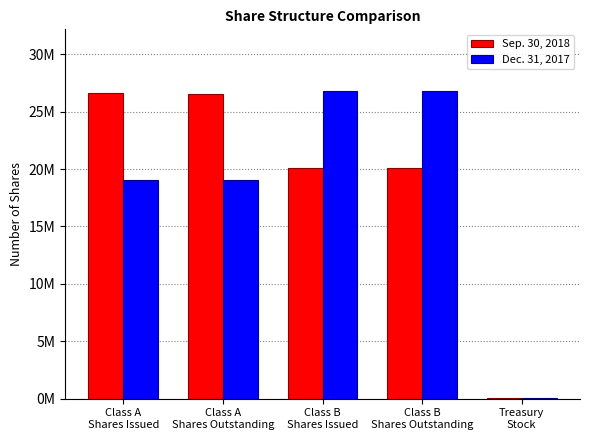

At which label is Dec. 31, 2017 closest to 13413500?

Class A
Shares Outstanding